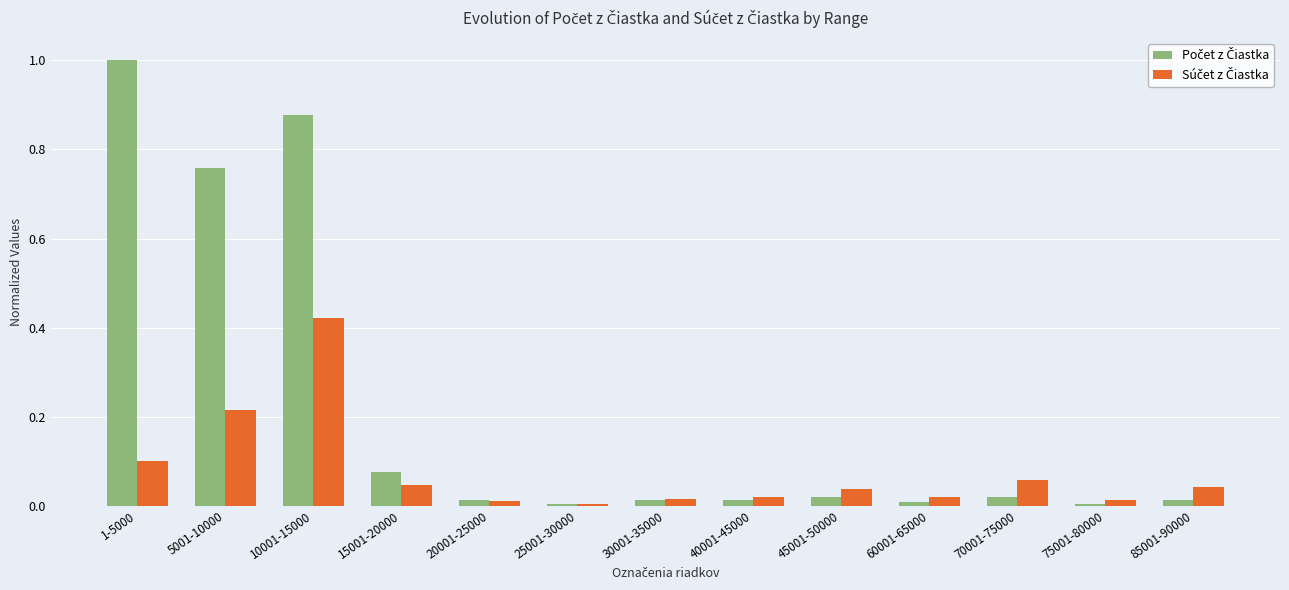

At which category is the sum across all series the highest?

10001-15000